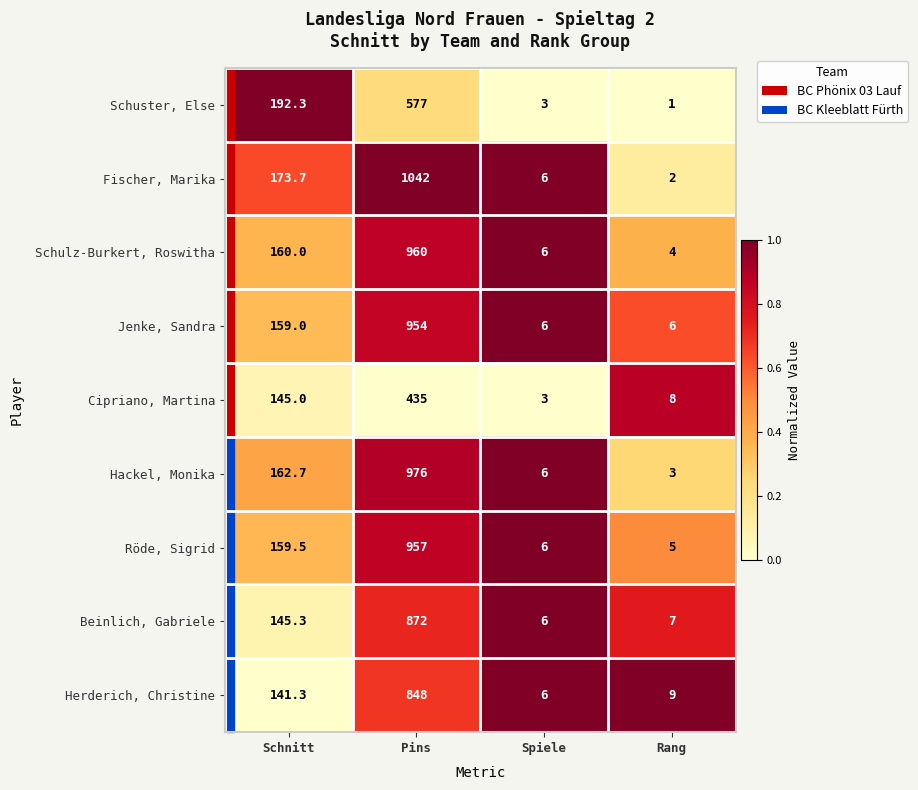

At which category is the sum across all series the highest?

Pins